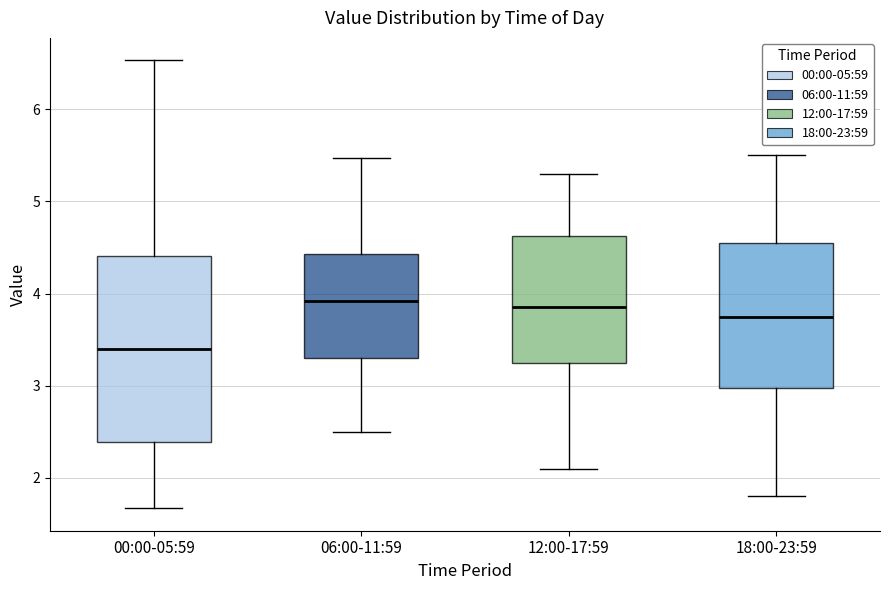

Reading left to right, transcribe this box plot: for each box, give where its median line is, the range the box spans, and where its two whiskers end, as read against the y-axis. The values are not printed on the chart, so give them approximately, as read against the axis.

00:00-05:59: median 3.4, box 2.4 to 4.4, whiskers 1.7 to 6.5
06:00-11:59: median 3.9, box 3.3 to 4.4, whiskers 2.5 to 5.5
12:00-17:59: median 3.9, box 3.3 to 4.6, whiskers 2.1 to 5.3
18:00-23:59: median 3.8, box 3.0 to 4.6, whiskers 1.8 to 5.5